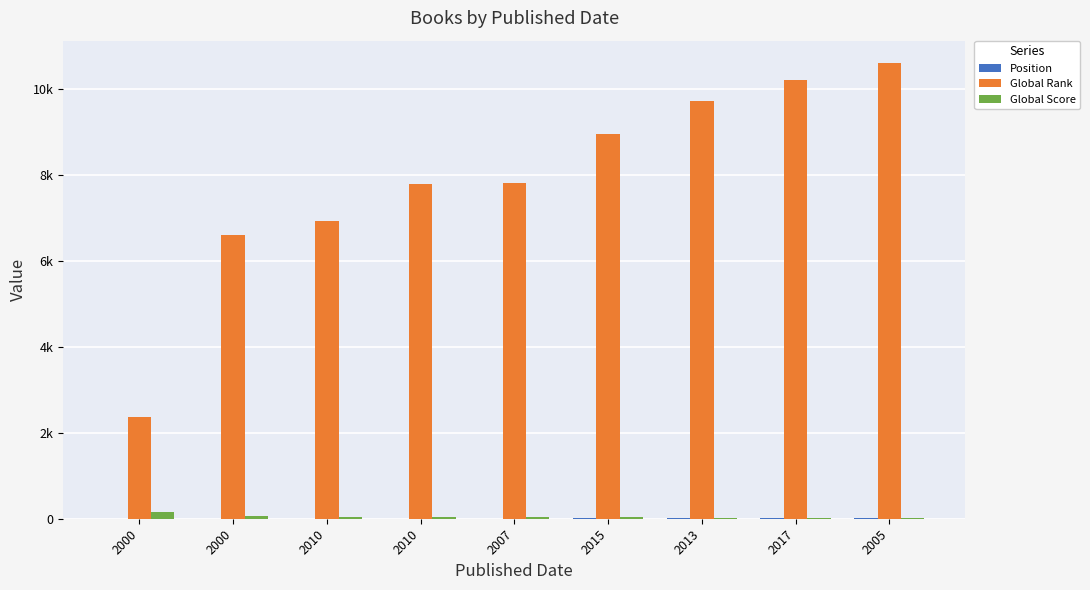

Does the chart contain stacked bars?

No